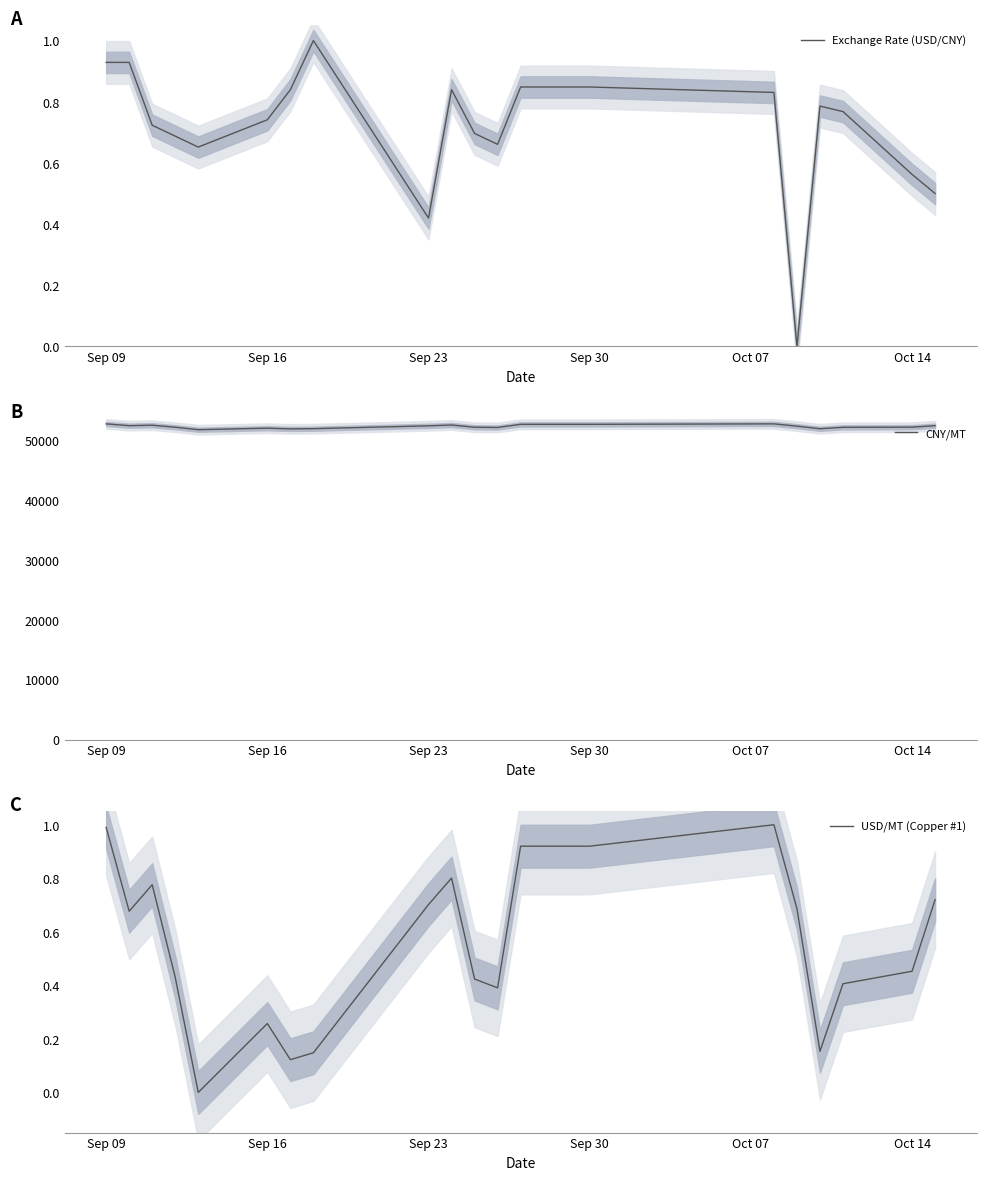

True or false: Exchange Rate (USD/CNY) and CNY/MT intersect in this chart.

False